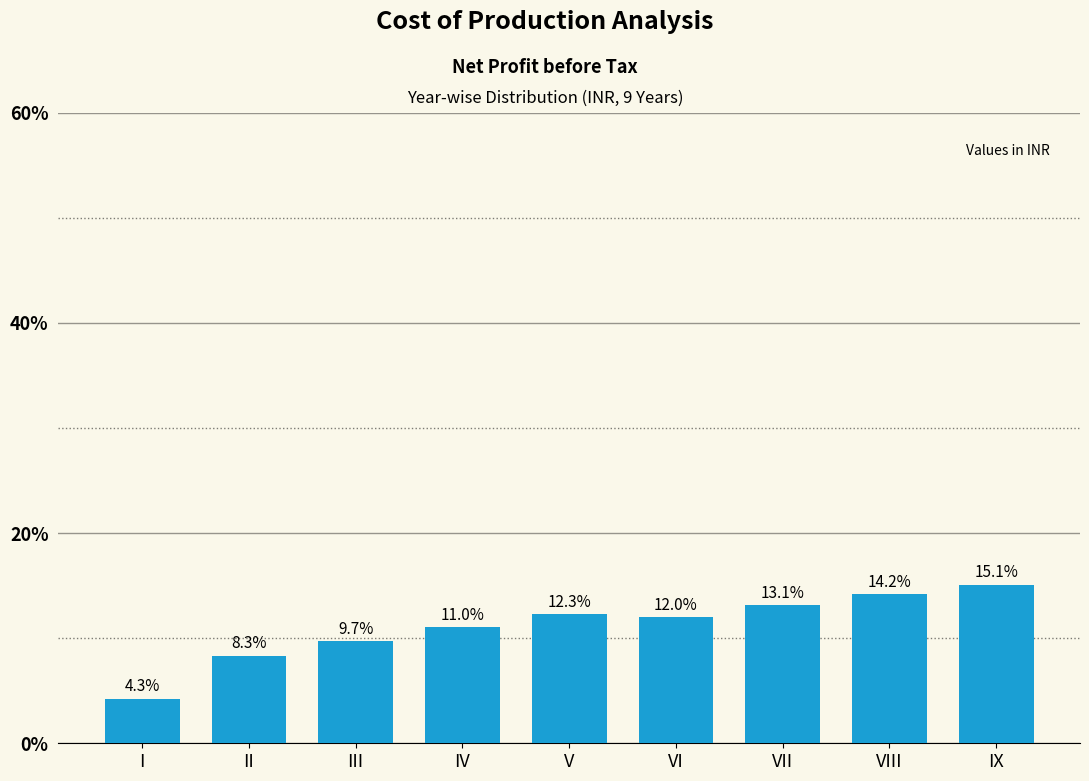

Reading left to right, list all the values displayed in this chart.

I=4.3	II=8.3	III=9.7	IV=11.0	V=12.3	VI=12.0	VII=13.1	VIII=14.2	IX=15.1